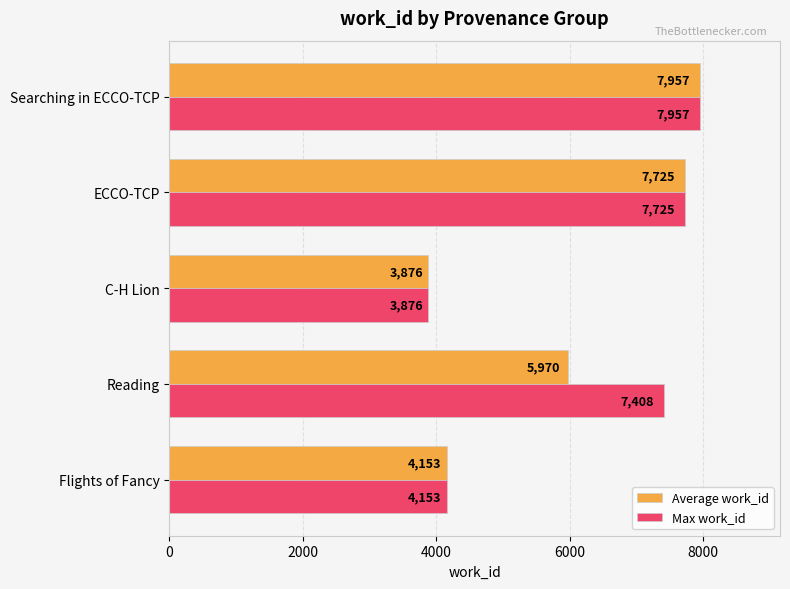

What is the difference between the maximum and minimum values in the Max work_id series?

4081